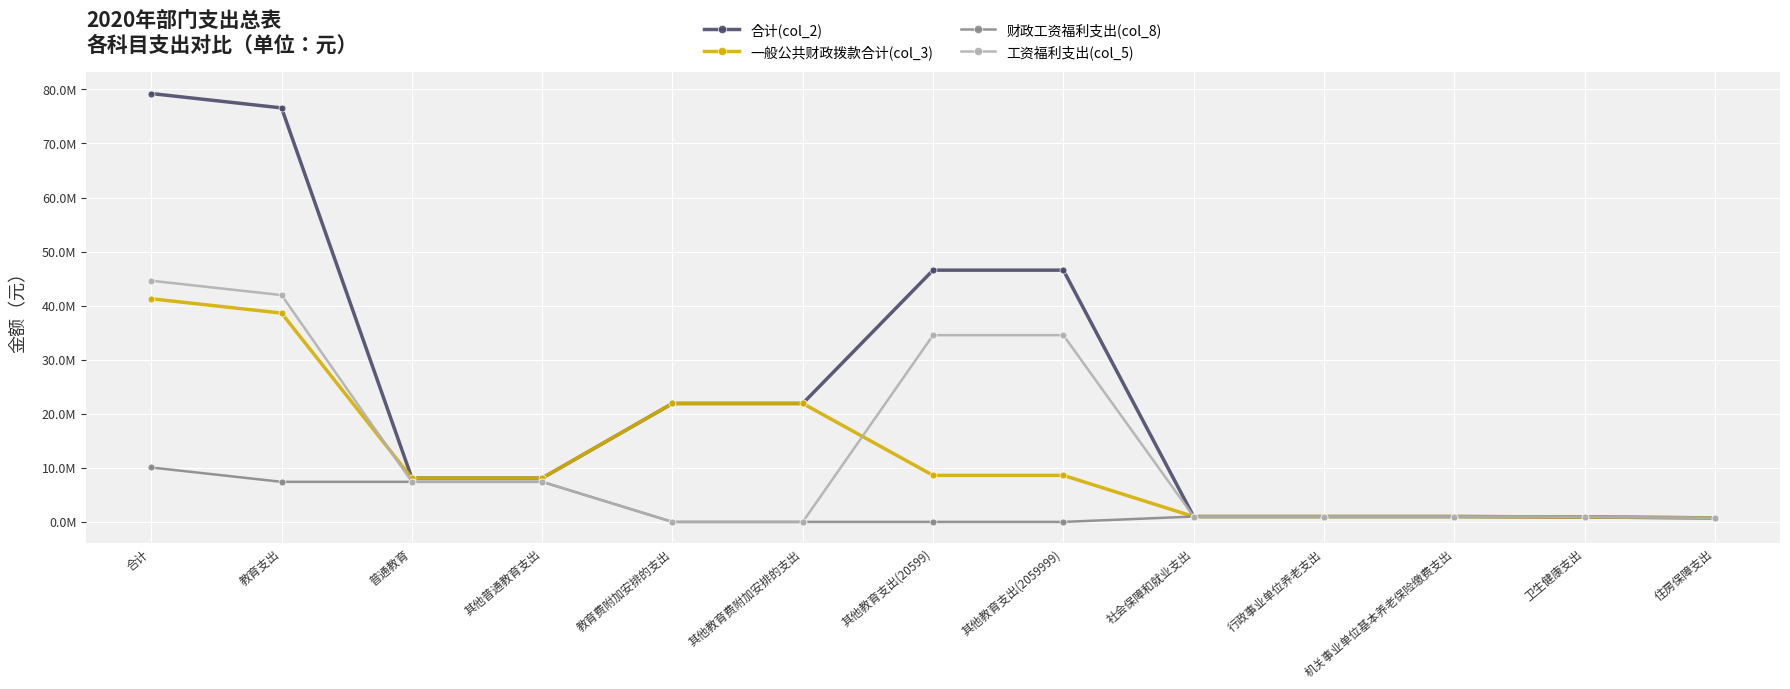

At which category is the sum across all series the highest?

合计